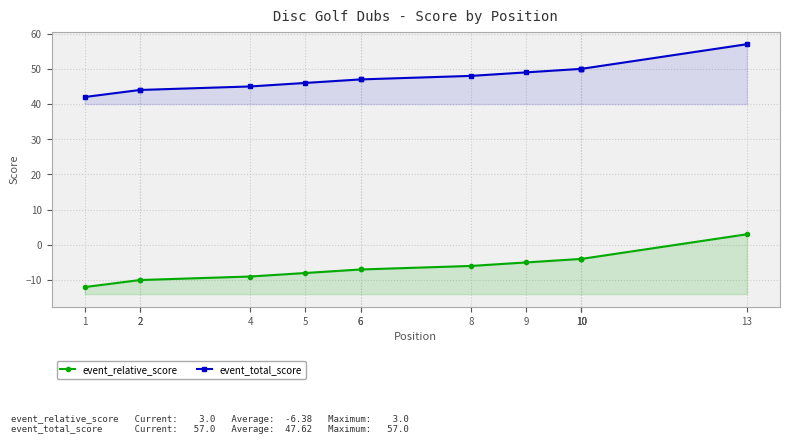

What is the minimum value for event_relative_score?

-12